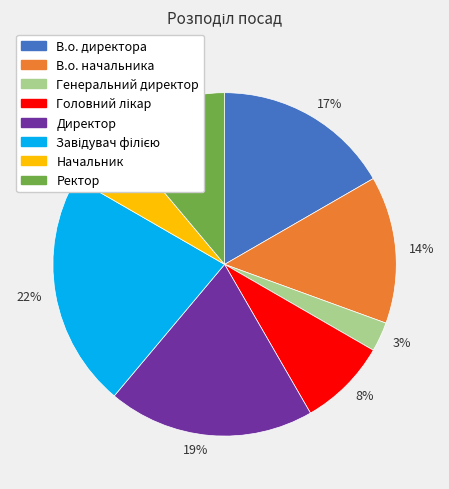

Which category has the biggest portion of the pie?

22%